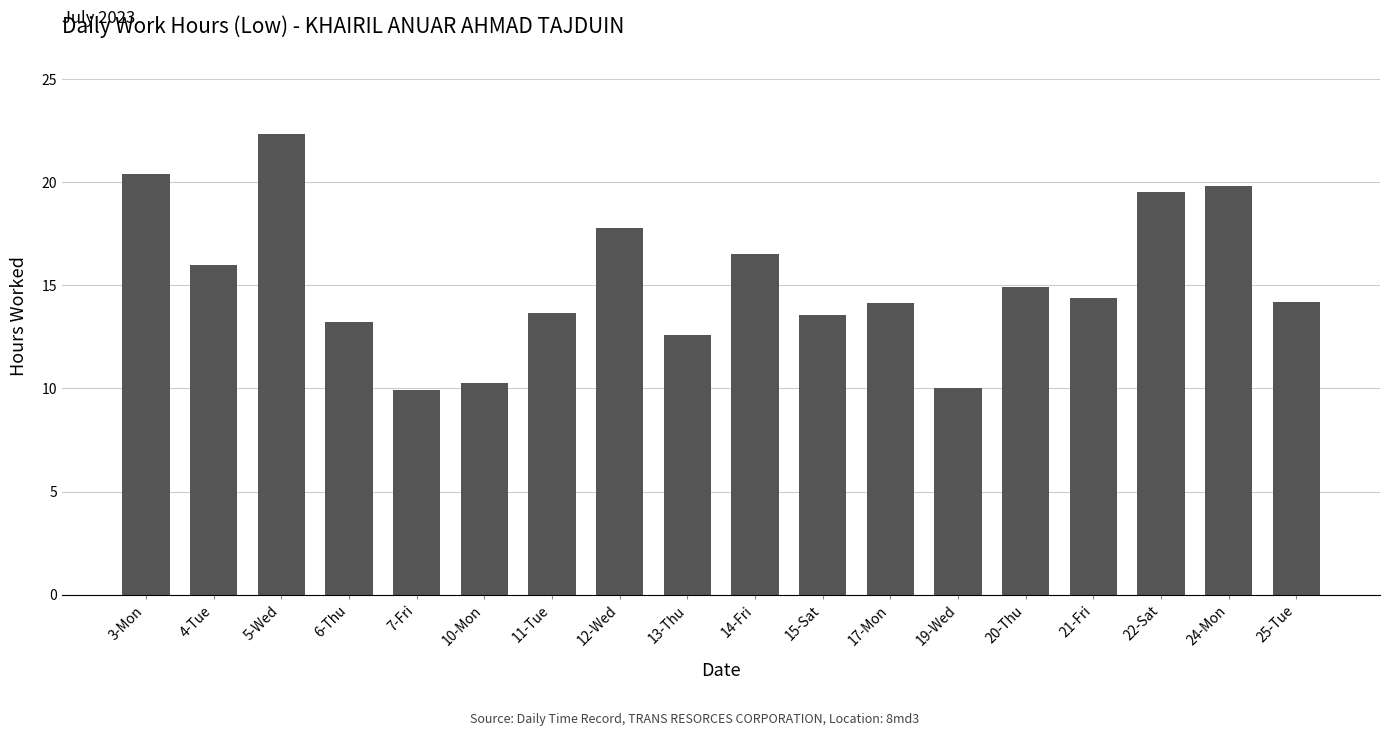

What is the value of the 3rd bar from the left?

22.3